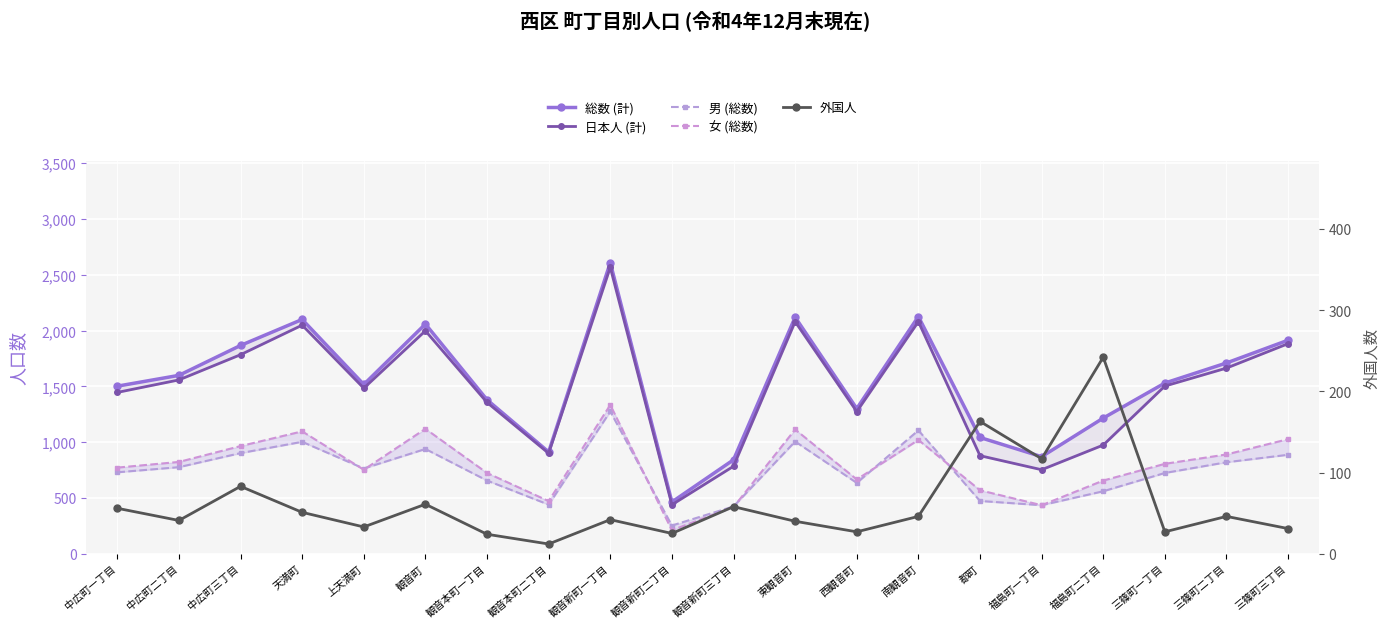

True or false: 日本人 (計) has more than 1 interior local peaks.

True